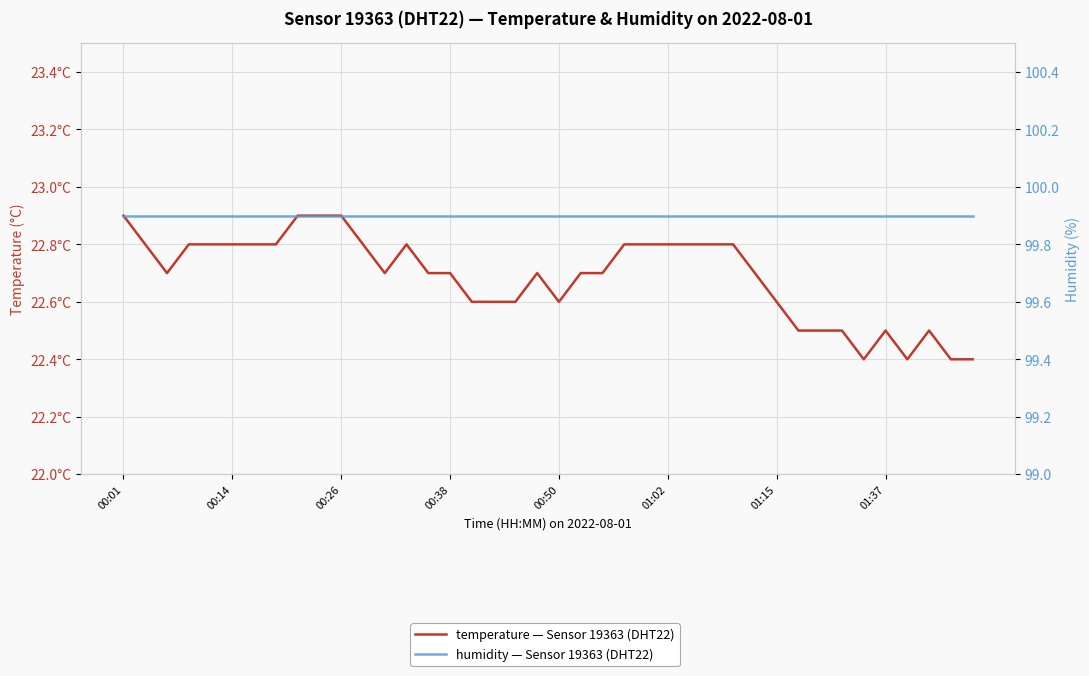

Which series changed the most between 17 and 30?

temperature — Sensor 19363, DHT22